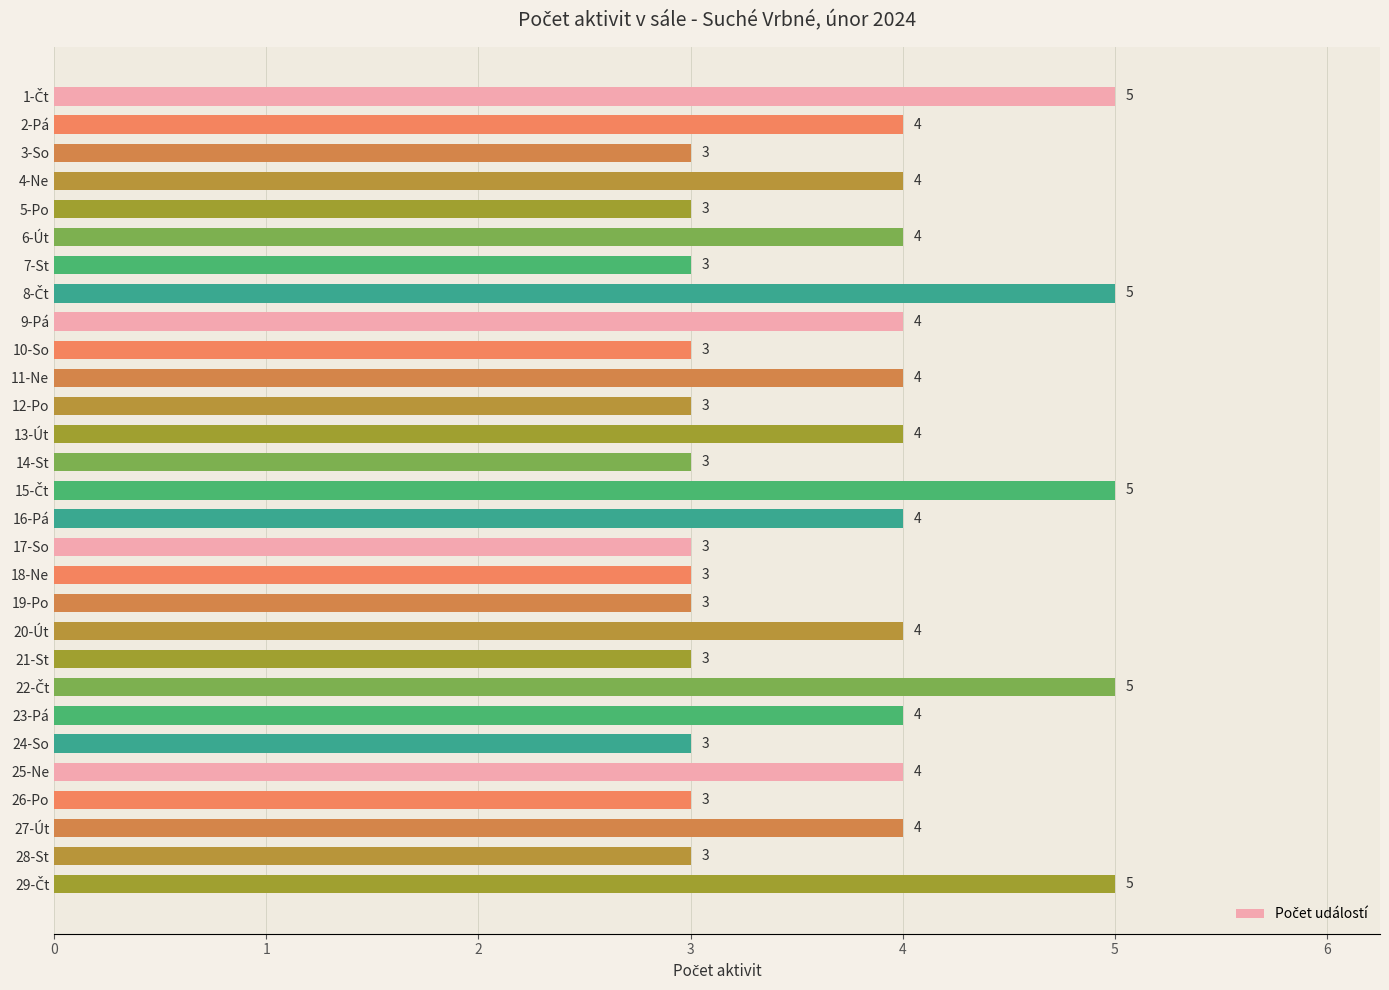

Count the values in the range 3 to 4.

24